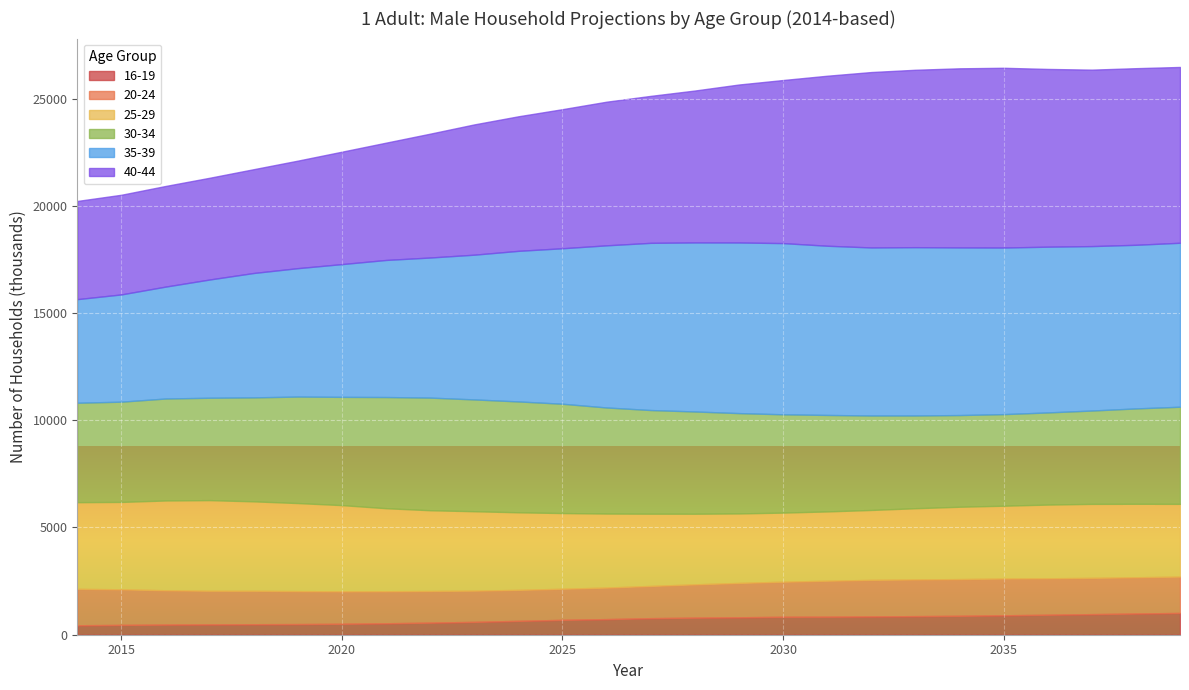

Which series has the largest total across all categories?

35-39